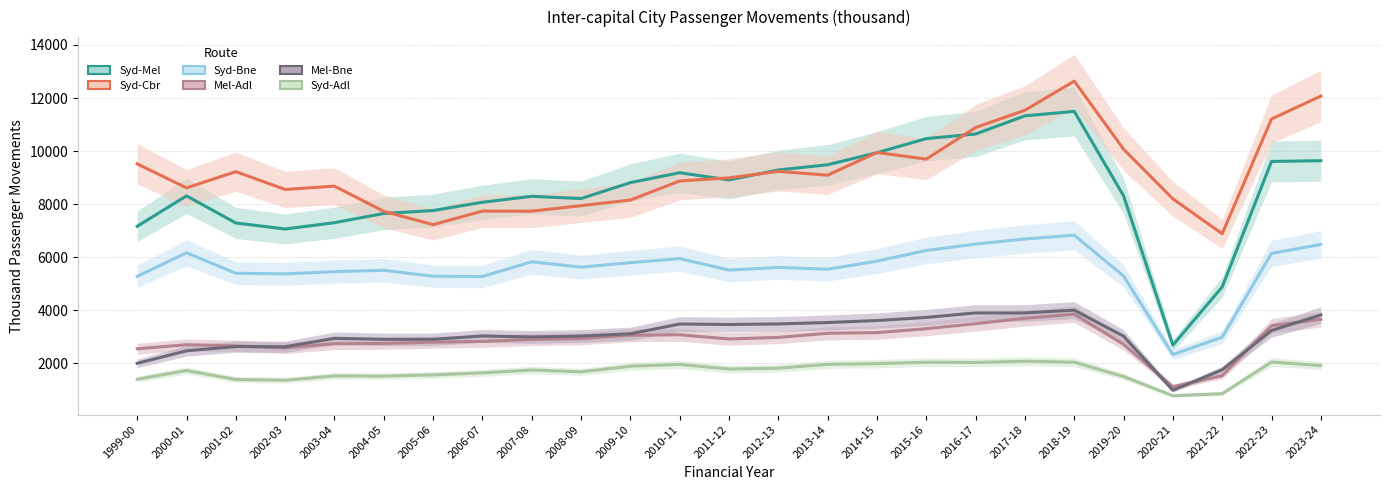

What is the difference between the maximum and minimum values in the Mel-Bne series?

3015.0